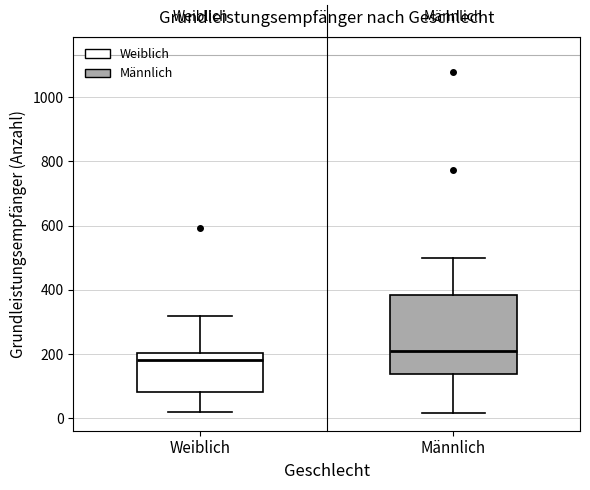

Where does the lower whisker of the box for Weiblich end on the y-axis? The values are not printed on the chart, so give them approximately, as read against the axis.

20